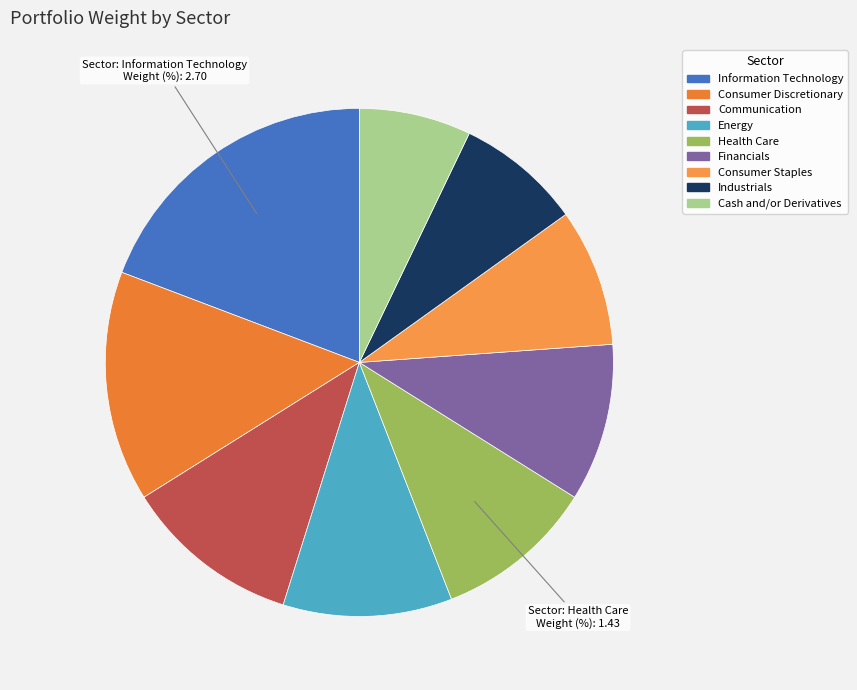

How many slices are in this pie chart?

9